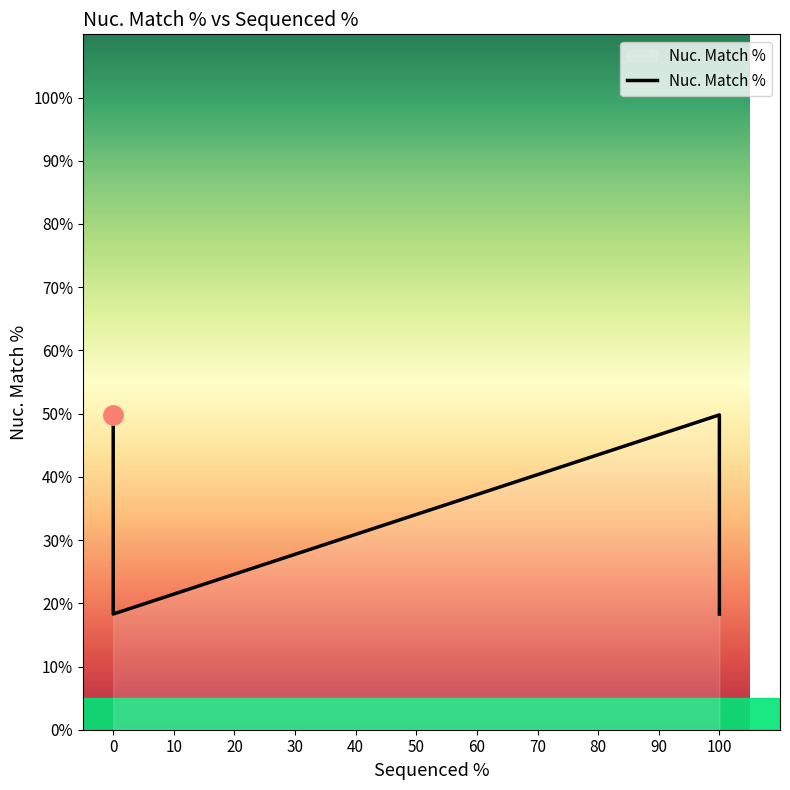

Read the value at 100.

18.3